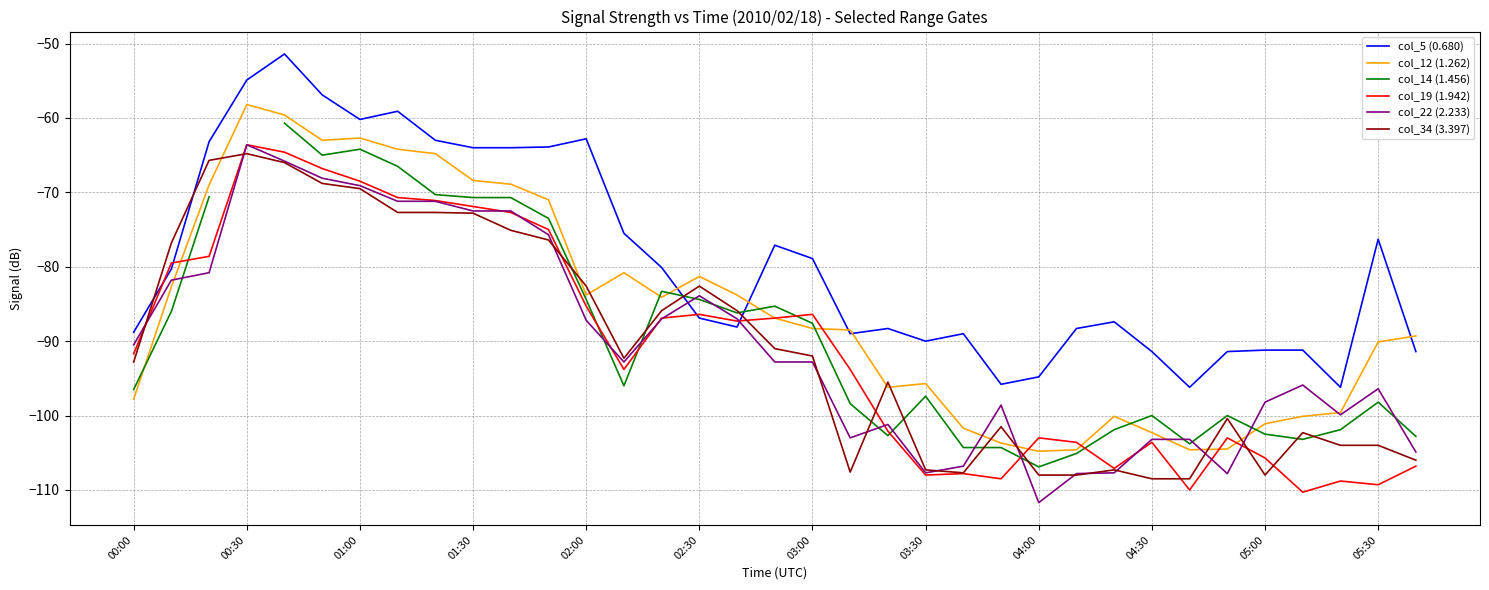

True or false: col_34 (3.397) and col_14 (1.456) cross at least once.

True